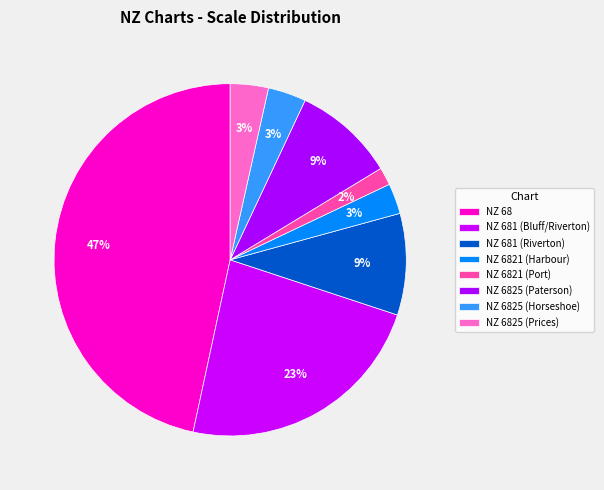

Rank the categories by value from highest to lowest.

NZ 68, NZ 681 (Bluff/Riverton), NZ 681 (Riverton), NZ 6825 (Paterson), NZ 6825 (Horseshoe), NZ 6825 (Prices), NZ 6821 (Harbour), NZ 6821 (Port)